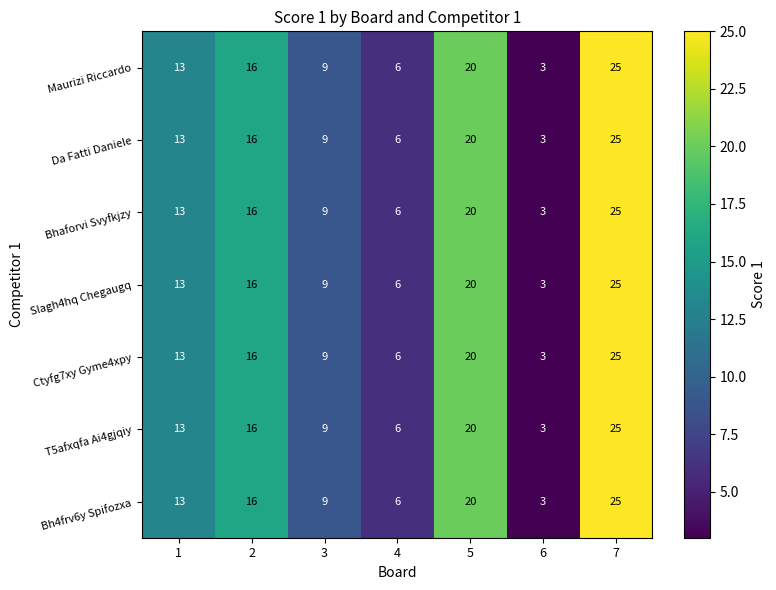

What is the sum of the Da Fatti Daniele values at 3 and 5?

29